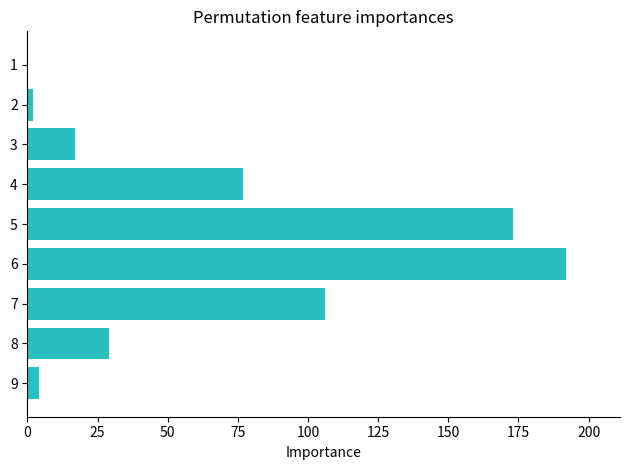

Reading top to bottom, transcribe all the data shown in this chart.

1=0	2=2	3=17	4=77	5=173	6=192	7=106	8=29	9=4